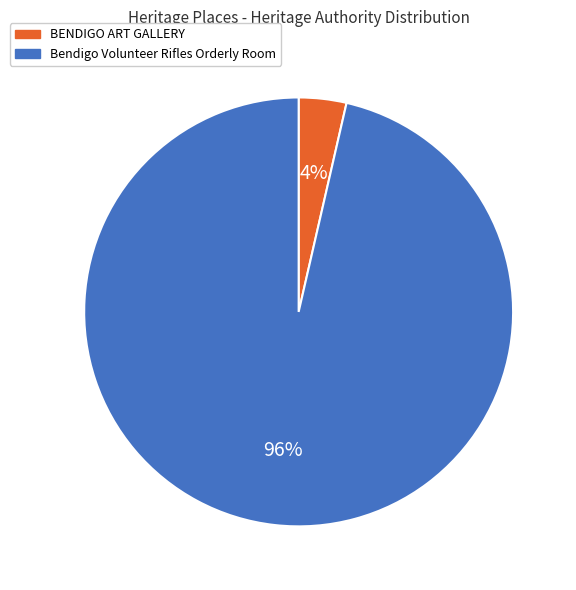

Rank the categories by value from highest to lowest.

Bendigo Volunteer Rifles Orderly Room, BENDIGO ART GALLERY